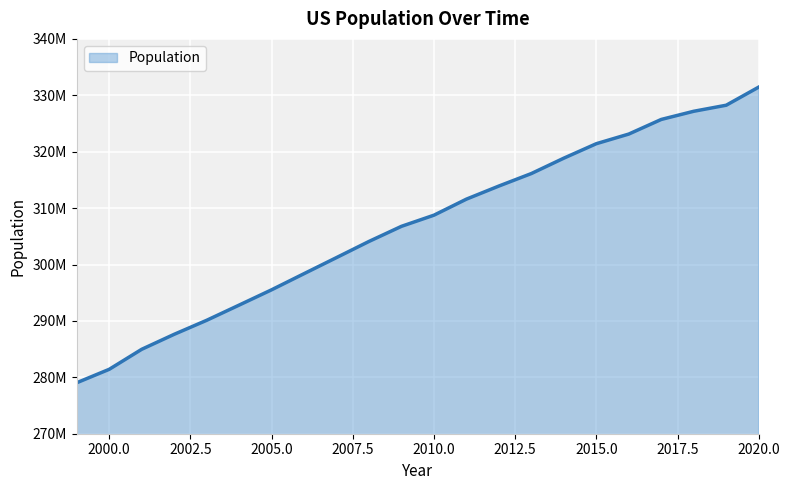

At which label is the value closest to 305244724?

2008